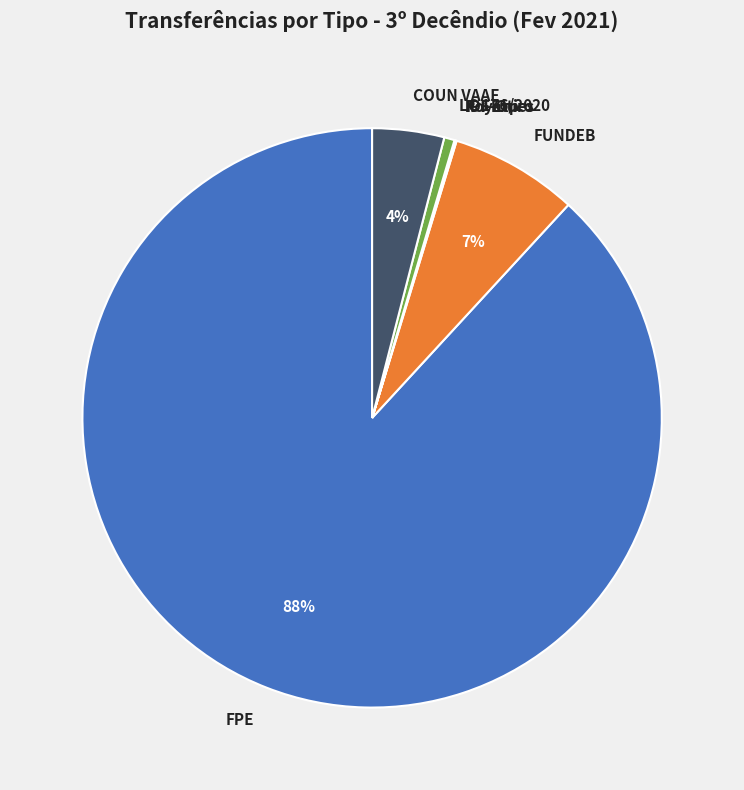

The COUN VAAF slice represents 4% of the pie. True or false?

True